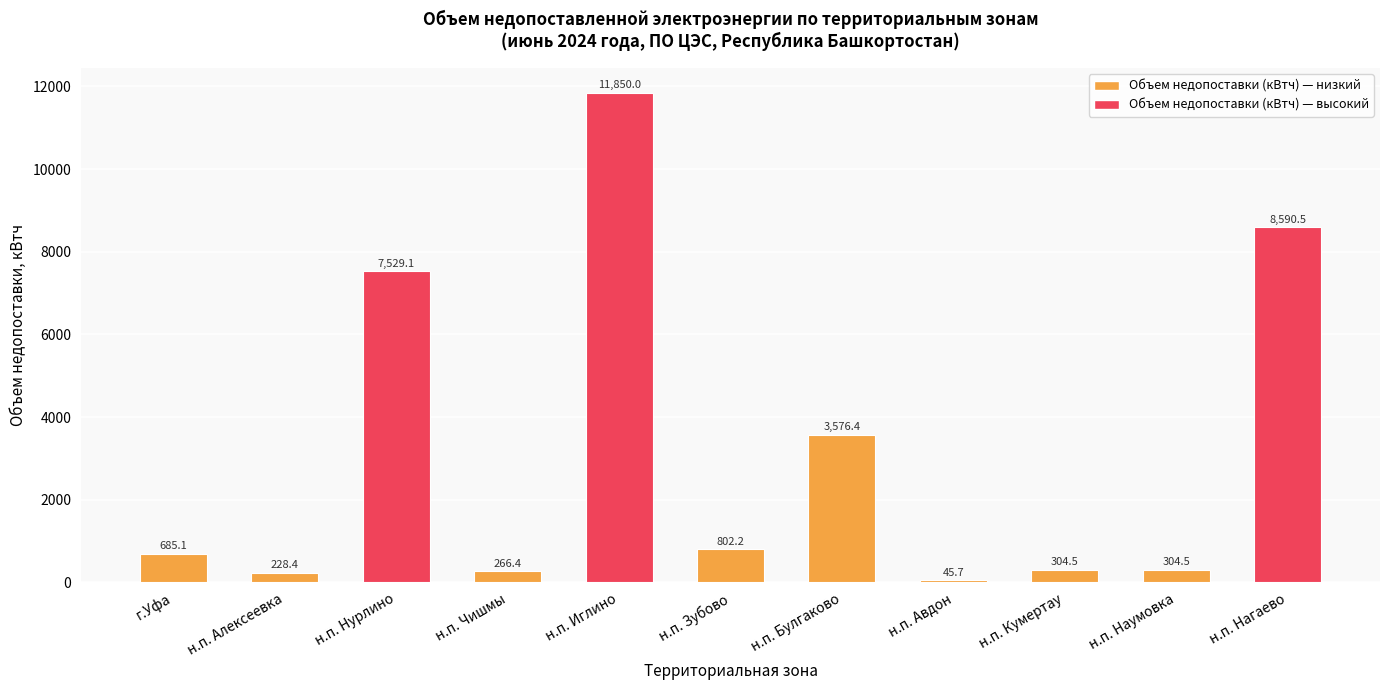

What is the minimum value shown in the chart?

45.7